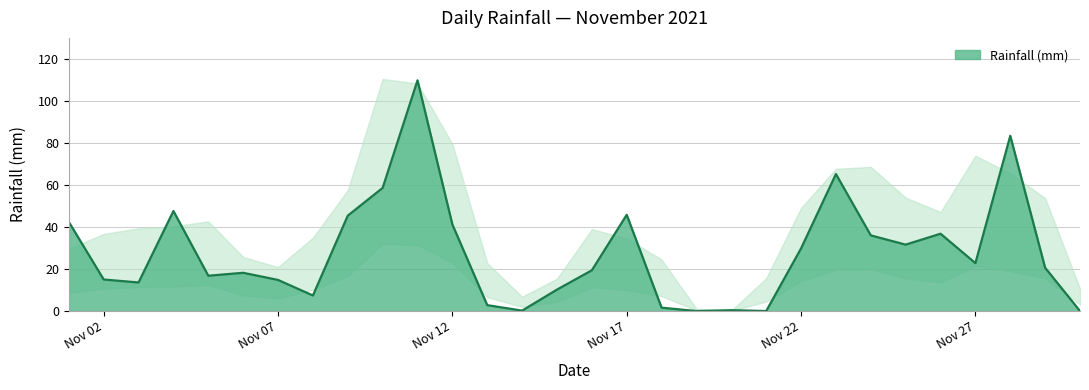

At which label does the data first exceed 20?

2021-11-01